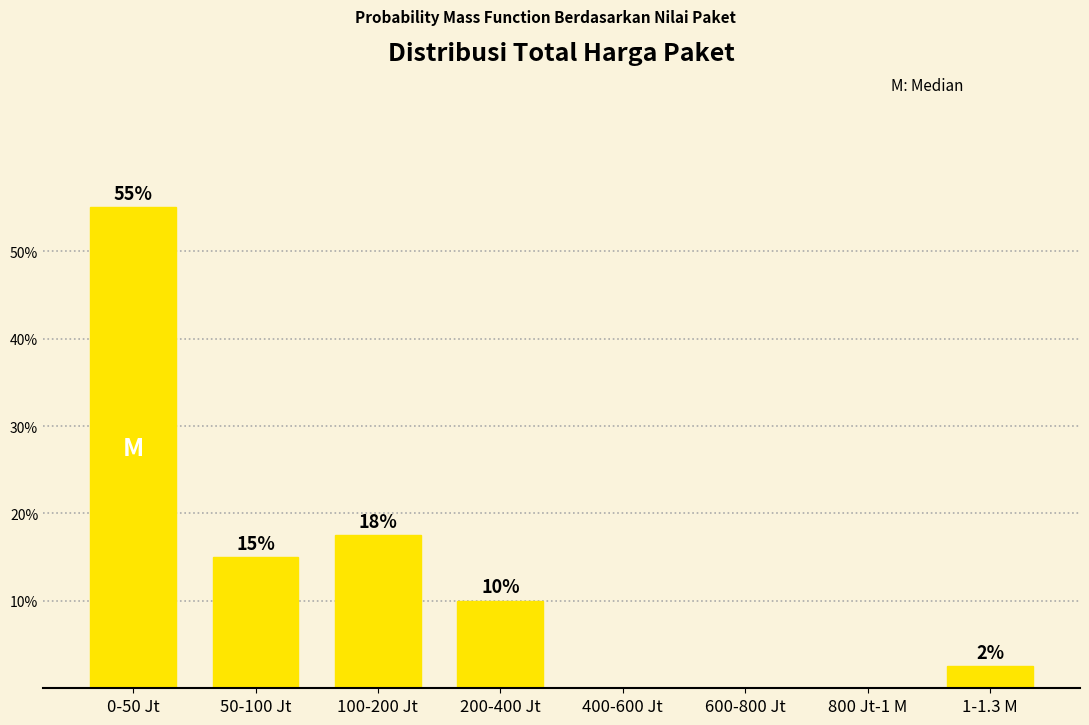

At which label is the value closest to 27?

100-200 Jt